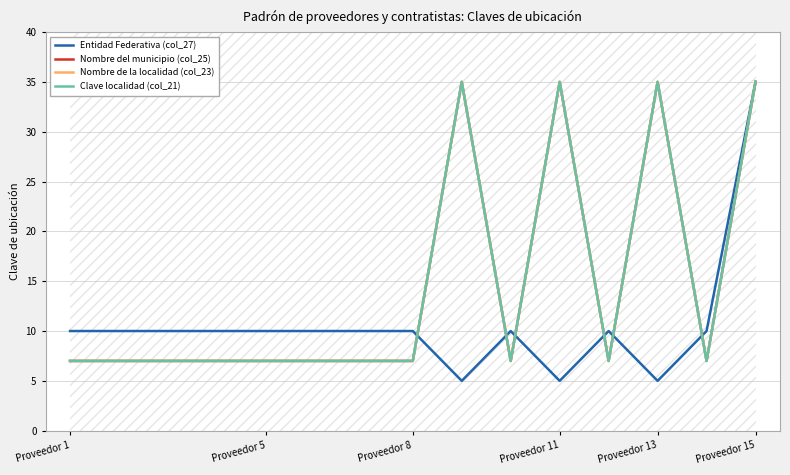

What is the difference between the highest and lowest values at Proveedor 5?

3